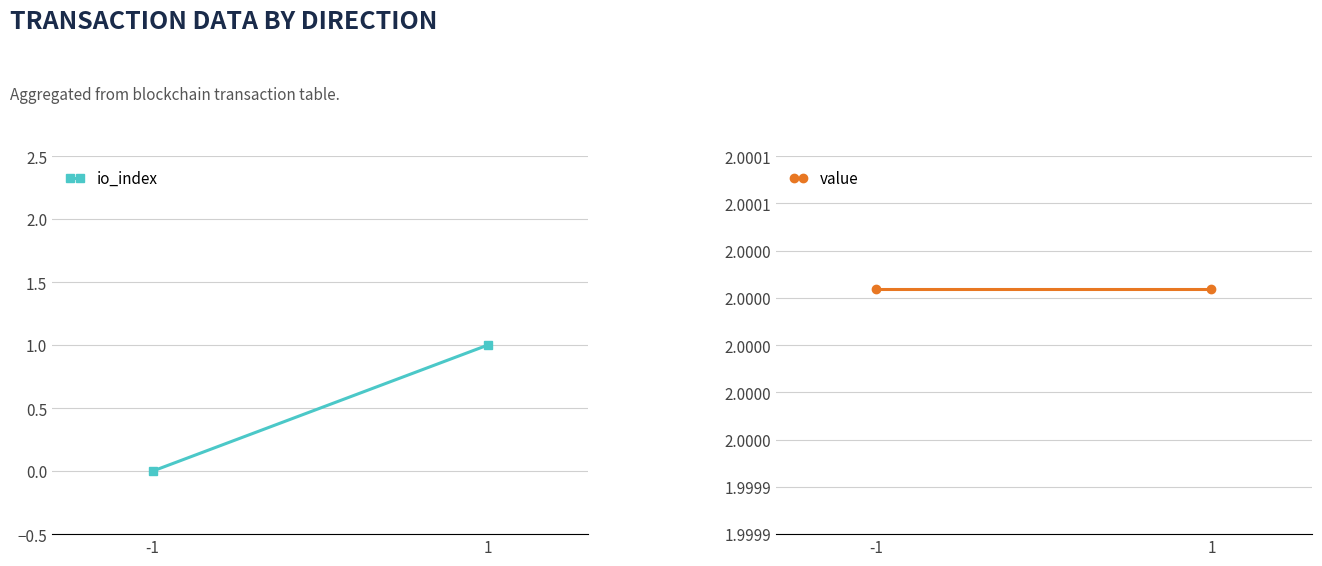

Which series has the largest total across all categories?

value